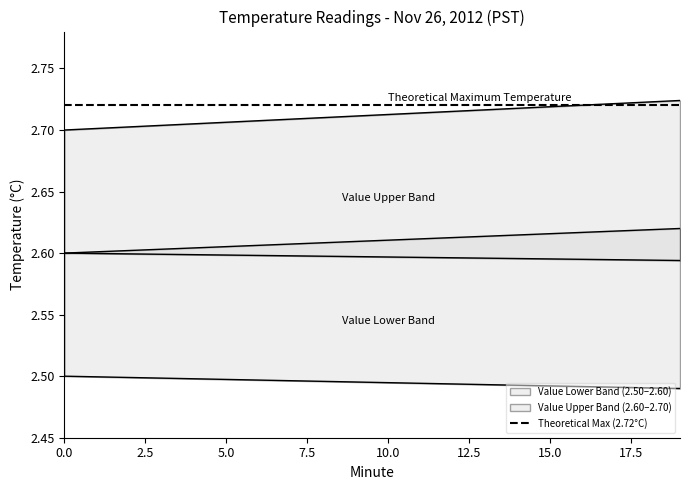

True or false: Value_lower and Hour_mean intersect in this chart.

False